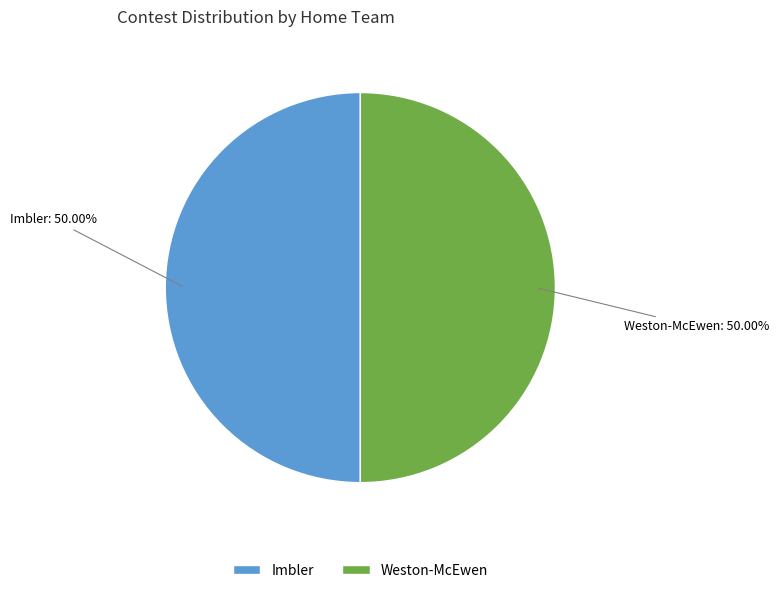

How many segments does this pie chart have?

2